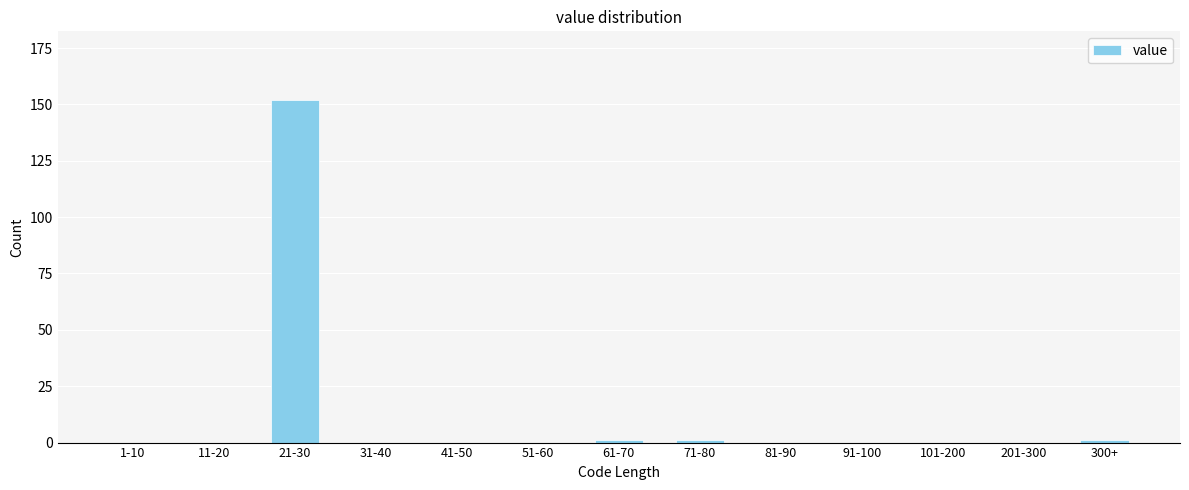

What is the sum of all values?

155